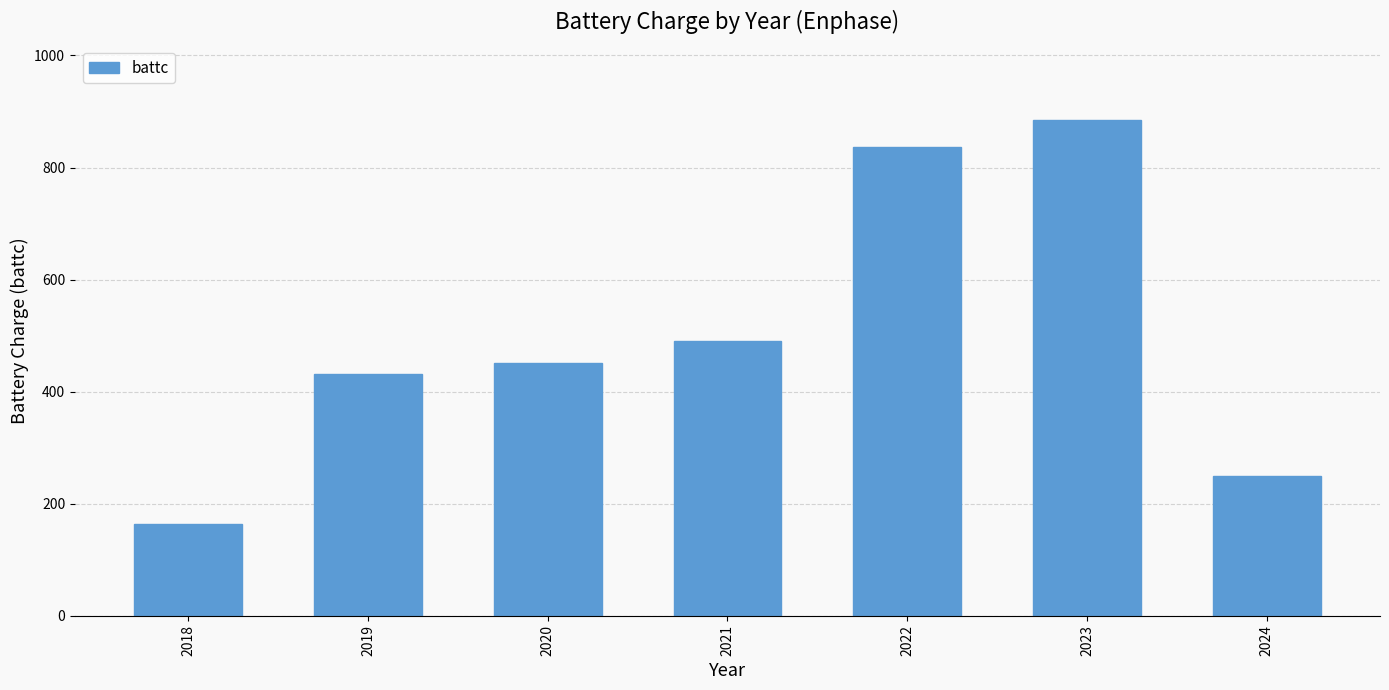

Which label corresponds to the largest value in the chart?

2023